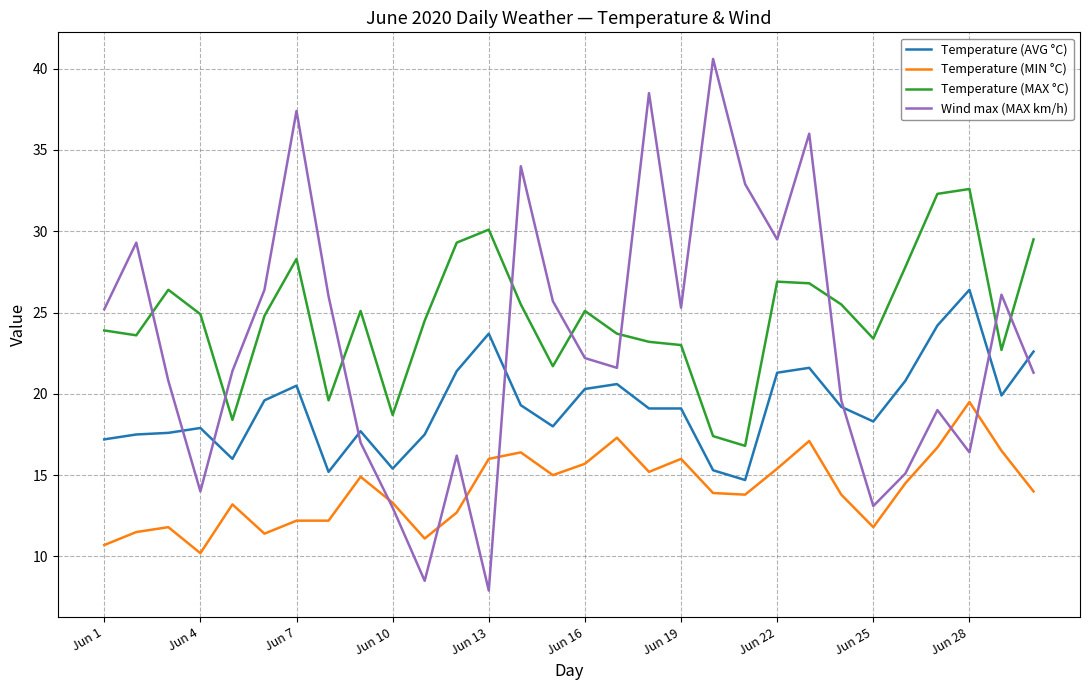

True or false: Temperature (MAX °C) and Temperature (MIN °C) intersect in this chart.

False